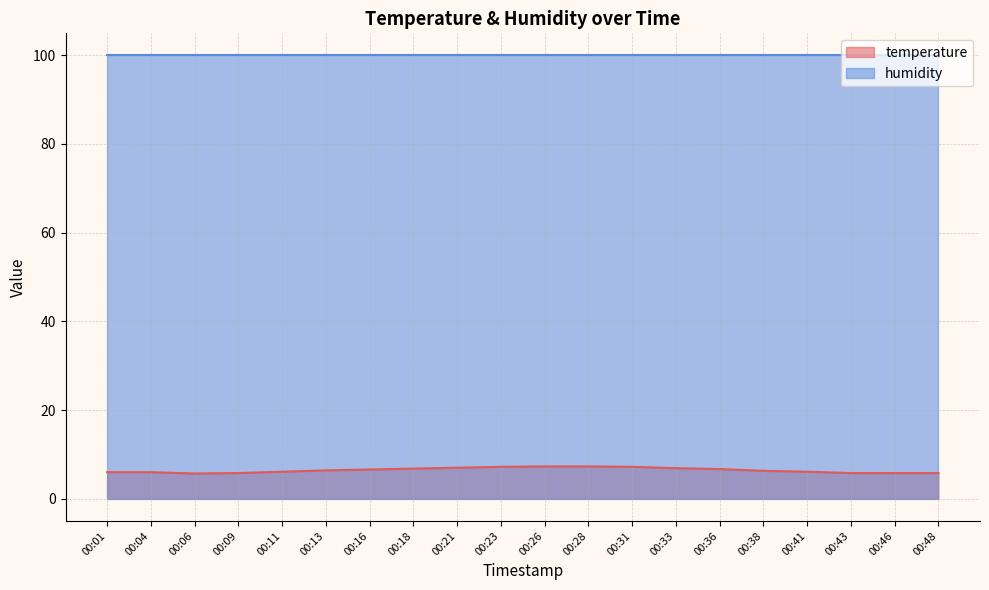

Rank the categories by value from lowest to highest.

00:06, 00:09, 00:43, 00:46, 00:48, 00:01, 00:04, 00:11, 00:41, 00:38, 00:13, 00:16, 00:36, 00:18, 00:33, 00:21, 00:23, 00:31, 00:26, 00:28